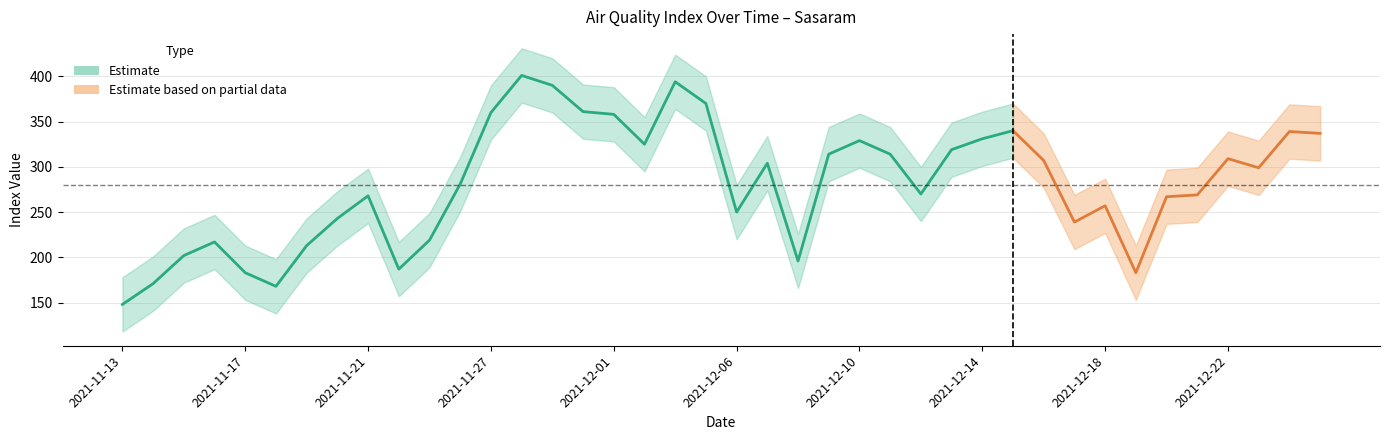

How many values in the Index Lower series are below 269?

20